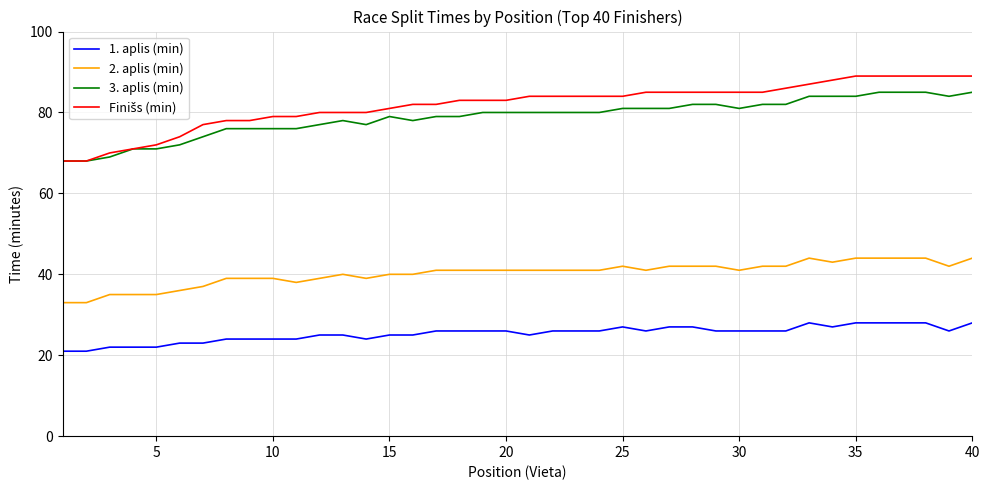

True or false: 1. aplis (min) and 2. aplis (min) cross at least once.

False